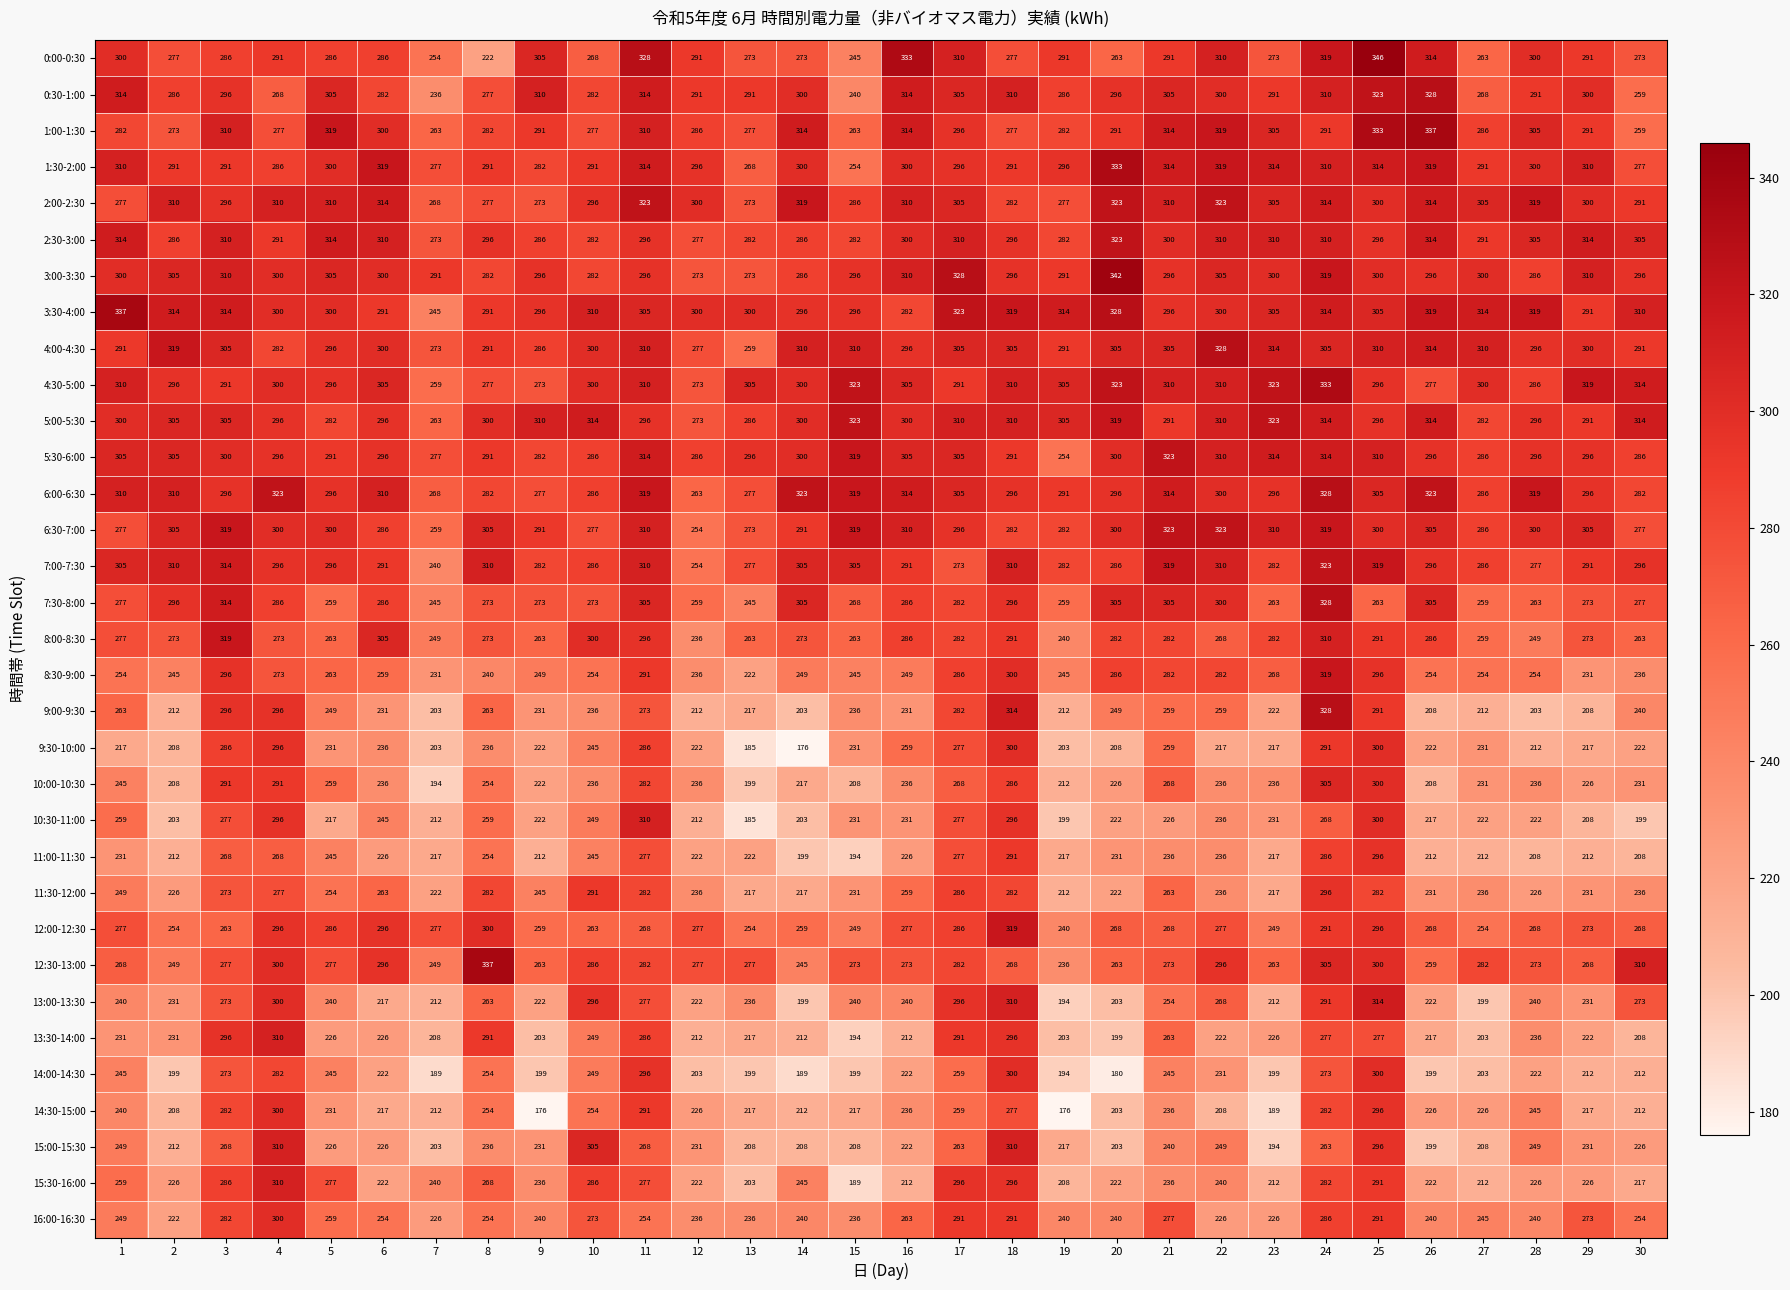

Where is 10:30-11:00 nearest to the value 247?

6